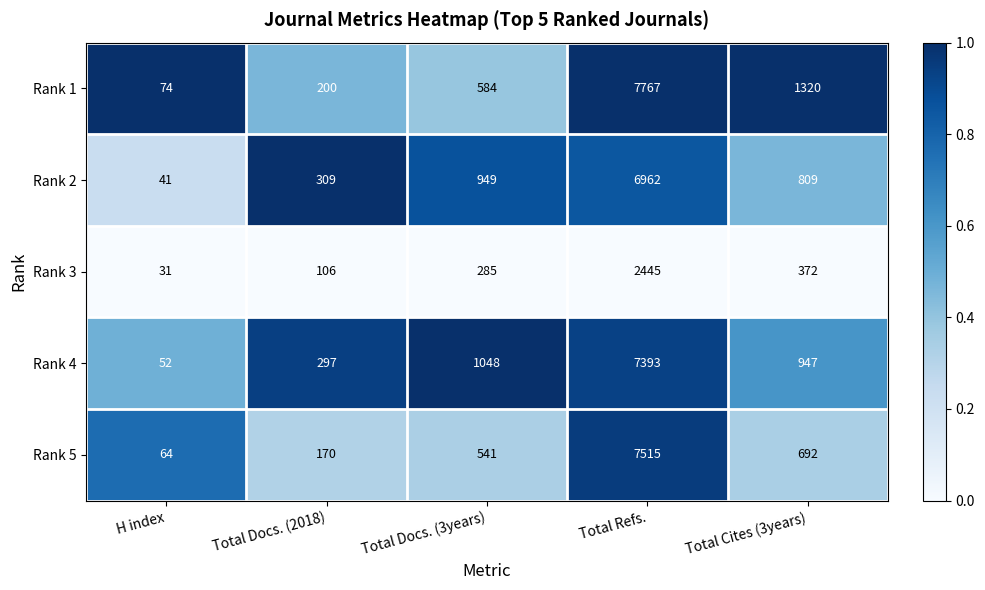

Rank the series by their maximum value, from highest to lowest.

Rank 1, Rank 5, Rank 4, Rank 2, Rank 3